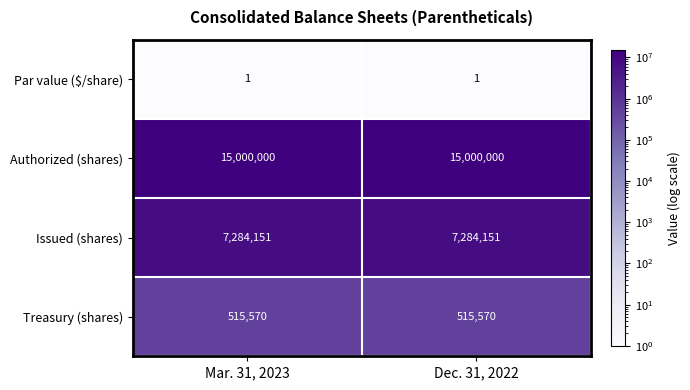

What is the average value of the Authorized (shares) series?

15000000